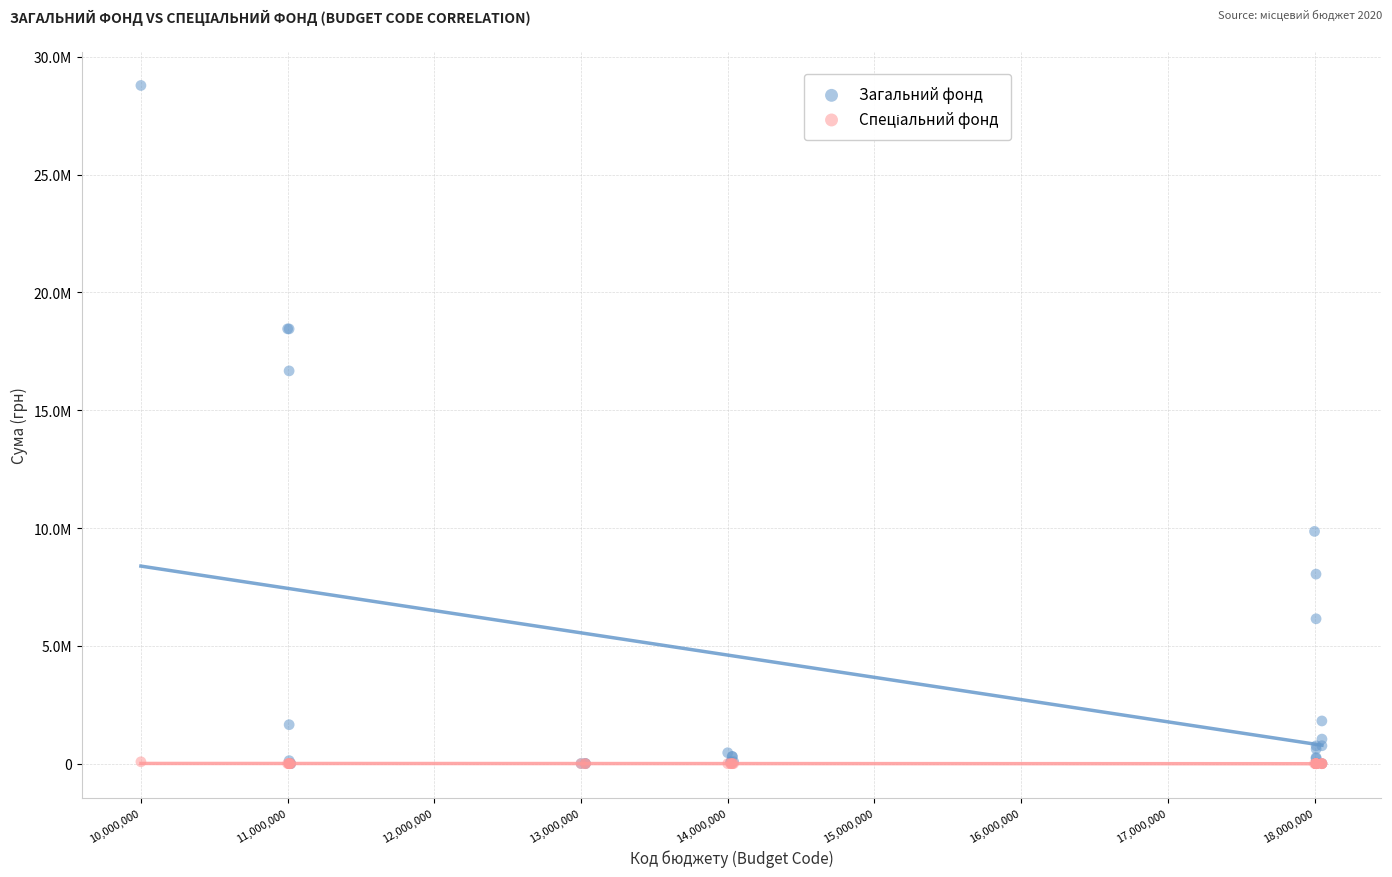

Which series reaches the maximum Y coordinate?

Загальний фонд